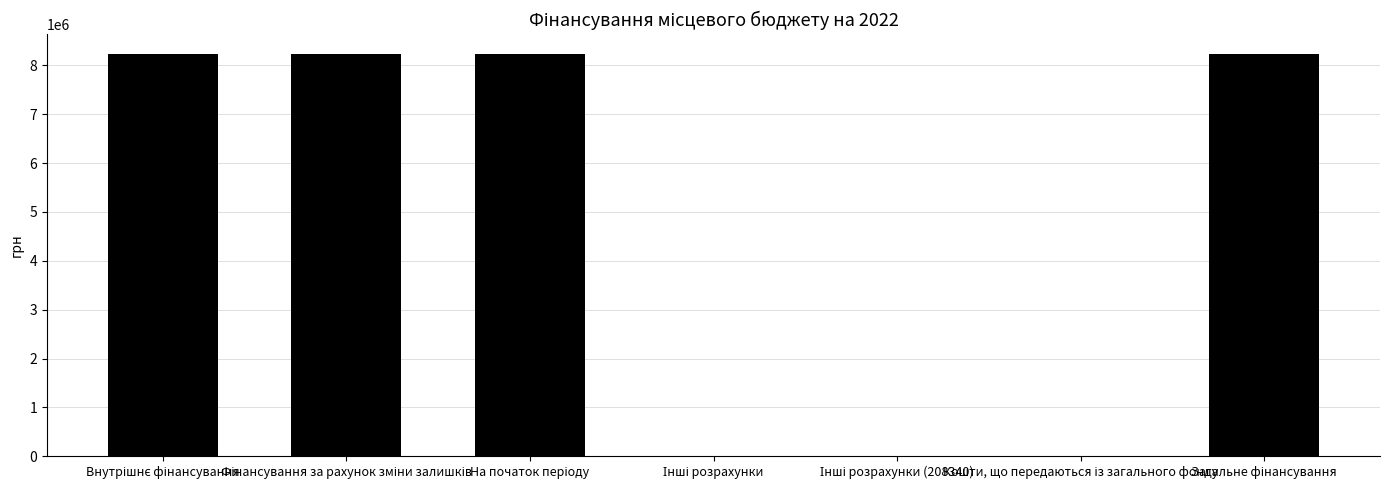

Are the bars grouped side by side (vs. stacked)?

No